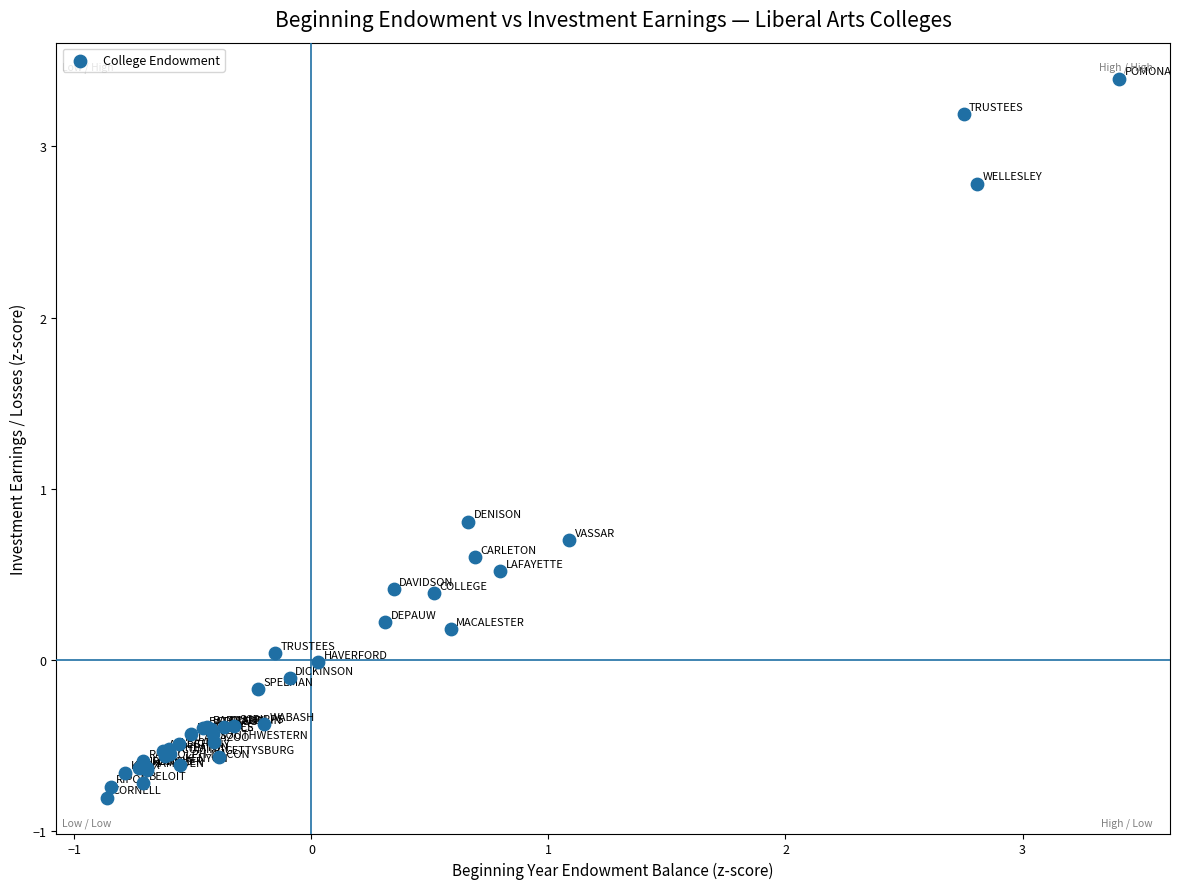

What Y value in the scatter plot is closest to 1?

0.8